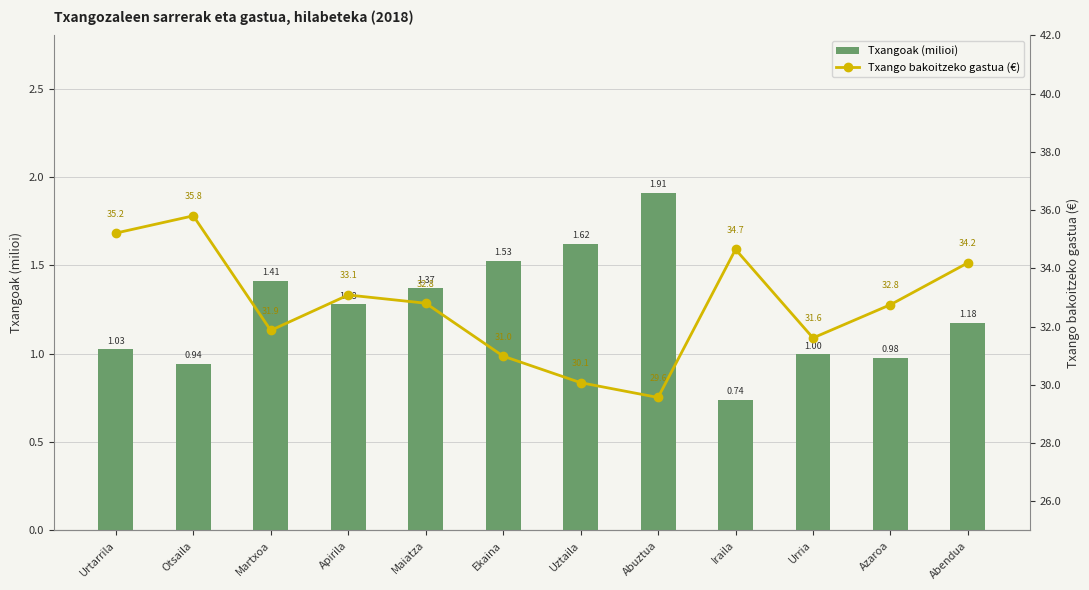

At how many categories does at least one series exceed 11?

12